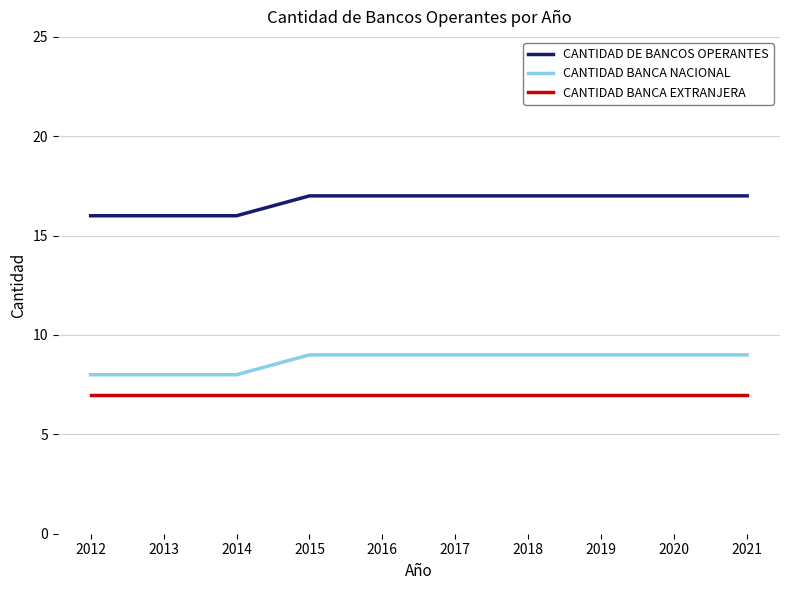

What is the difference between the highest and lowest values at 2021?

10